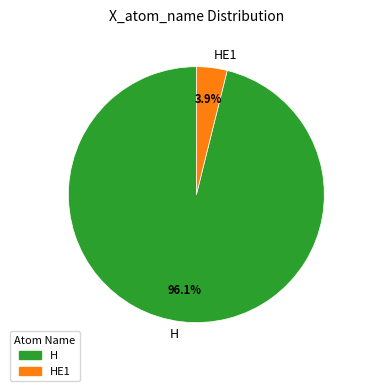

Does HE1 account for over 50% of the chart?

No